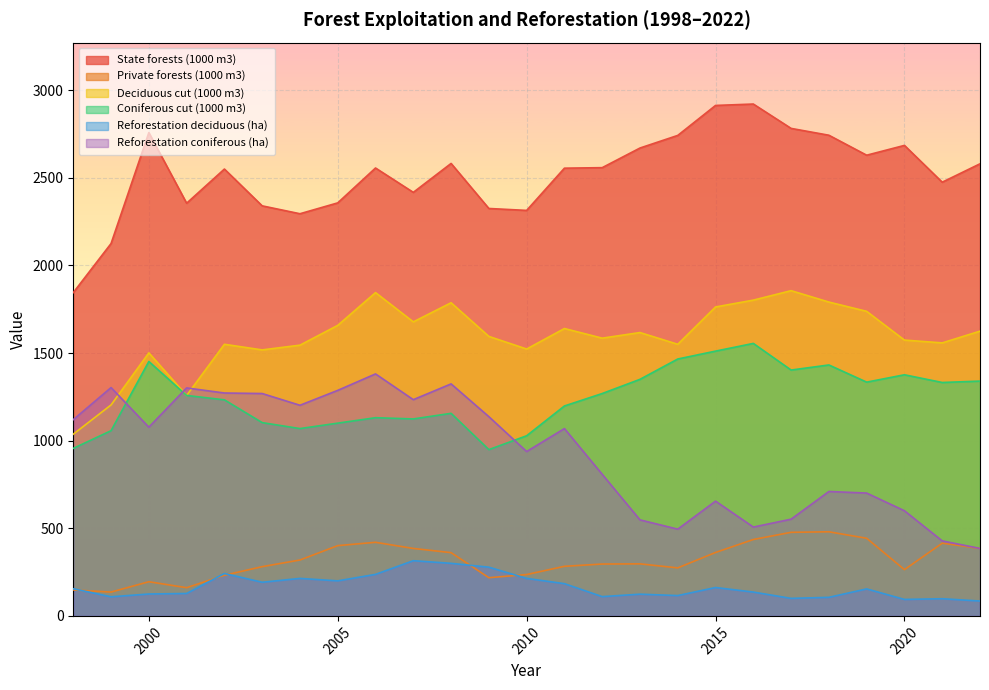

Reading left to right, transcribe all the data shown in this chart.

State forests (1000 m3): 1845	2125	2758	2355	2550	2340	2295	2357	2556	2417	2582	2325	2314	2555	2558	2670	2742	2913	2921	2782	2743	2629	2685	2475	2580
Private forests (1000 m3): 148	136	195	161	232	281	319	401	420	385	361	218	236	283	296	297	274	362	436	477	480	443	264	415	385
Deciduous cut (1000 m3): 1037	1204	1501	1258	1550	1518	1545	1658	1845	1678	1787	1595	1523	1640	1585	1617	1550	1763	1802	1856	1791	1738	1574	1558	1625
Coniferous cut (1000 m3): 956	1057	1452	1258	1233	1103	1069	1100	1131	1124	1156	949	1028	1198	1269	1350	1466	1511	1555	1403	1432	1334	1376	1332	1340
Reforestation deciduous (ha): 155	109	125	128	242	192	214	200	237	315	300	278	214	184	110	124	116	162	136	100	106	154	94	98	85
Reforestation coniferous (ha): 1120	1303	1077	1301	1272	1269	1202	1287	1381	1234	1324	1137	938	1069	808	548	495	655	507	552	710	701	600	428	385